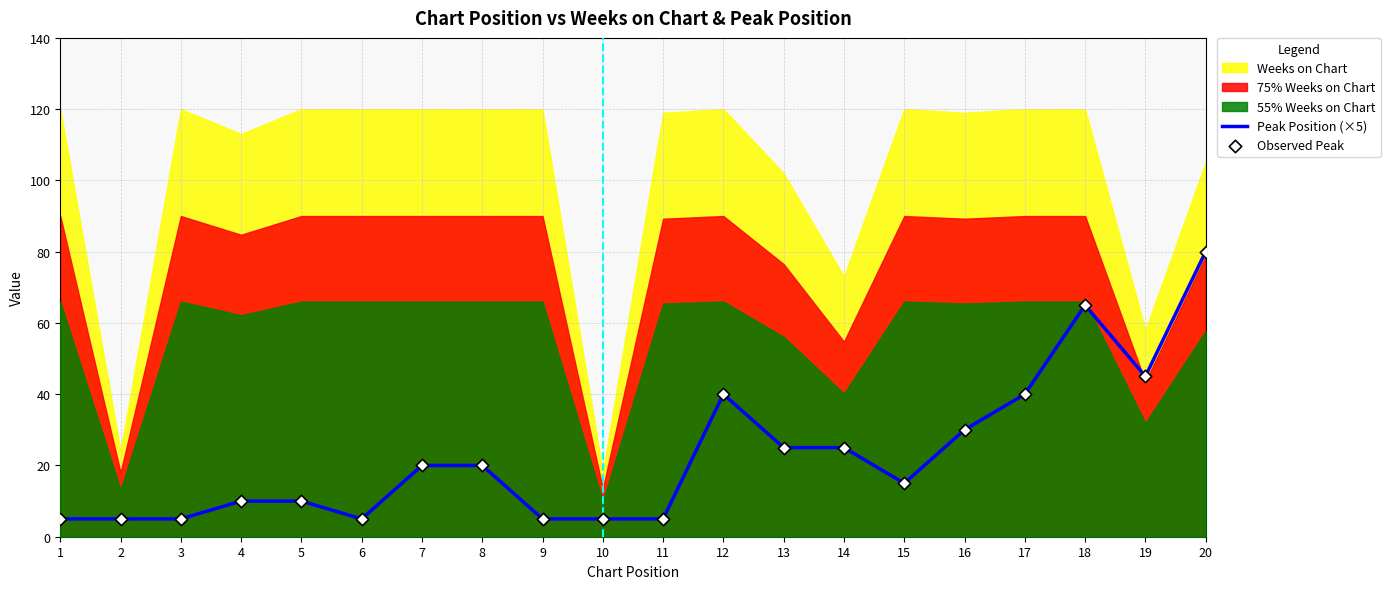

Which series reaches the minimum Y coordinate?

Peak Position (×5)